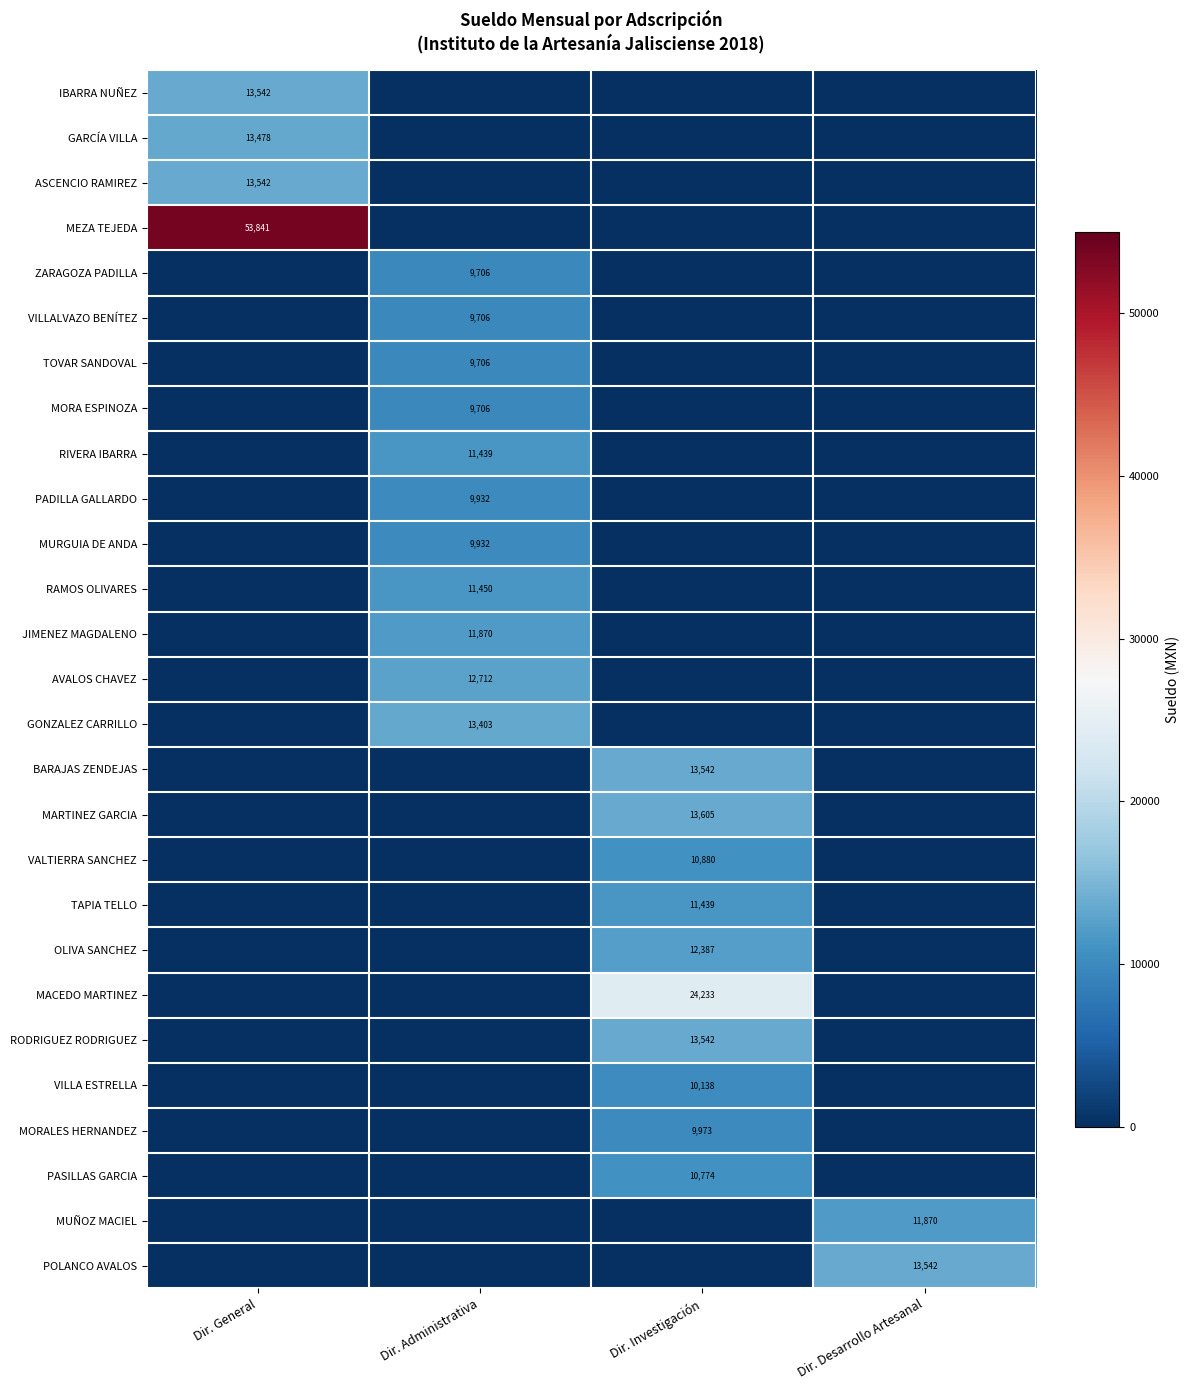

What is the difference between the highest and lowest values at Dir. Investigación?

24232.8